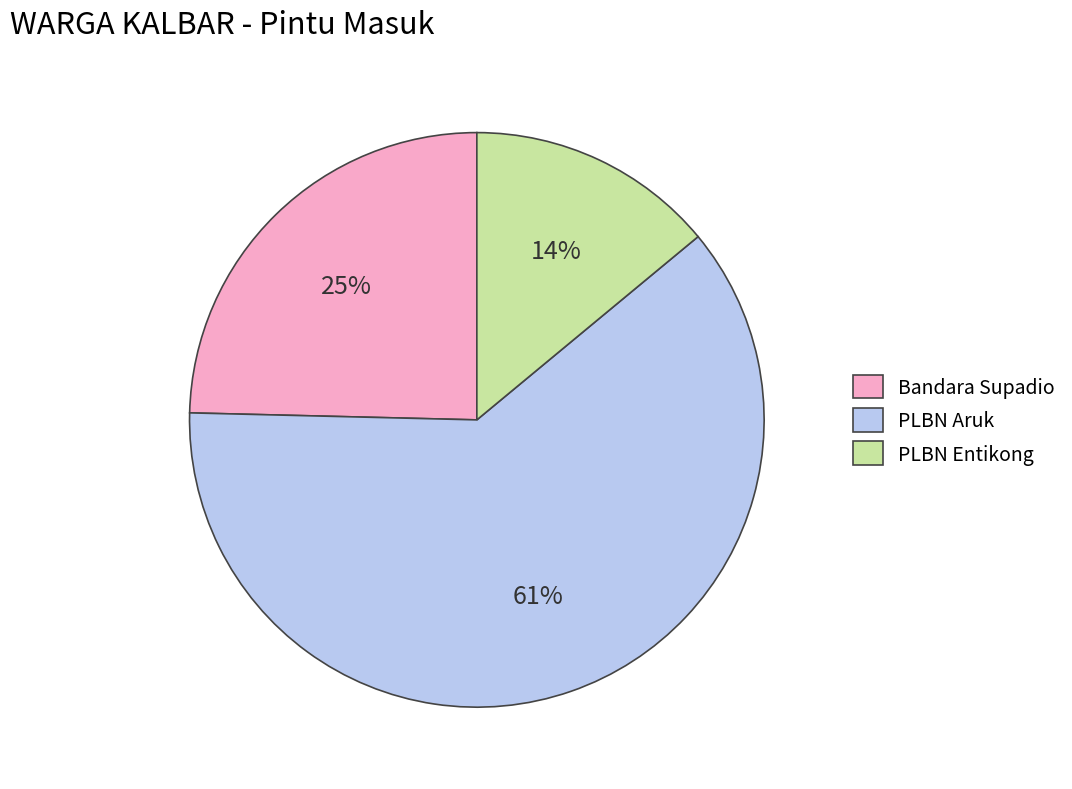

What percentage is the PLBN Aruk slice, to the nearest percent?

61%